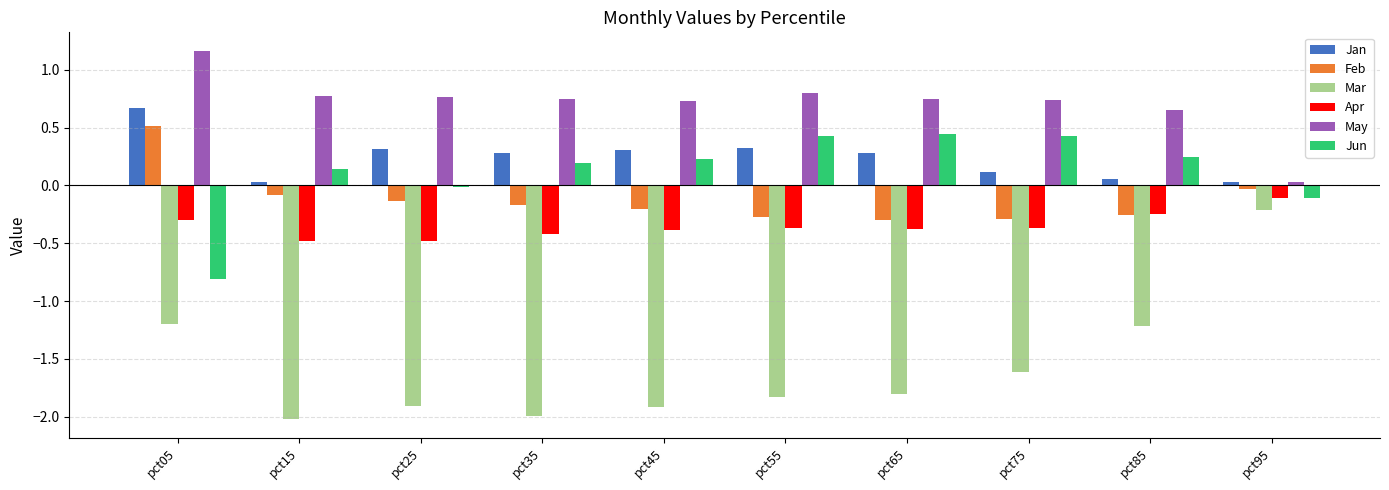

Which series has the widest spread of values?

Mar